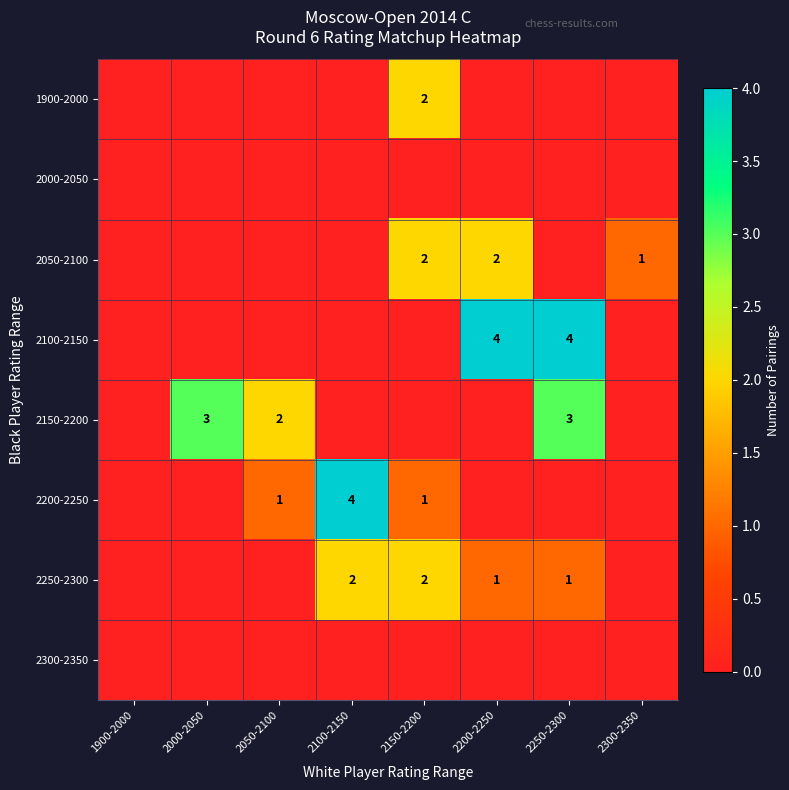

True or false: 2200-2250 has a value of 1 at 2050-2100.

True